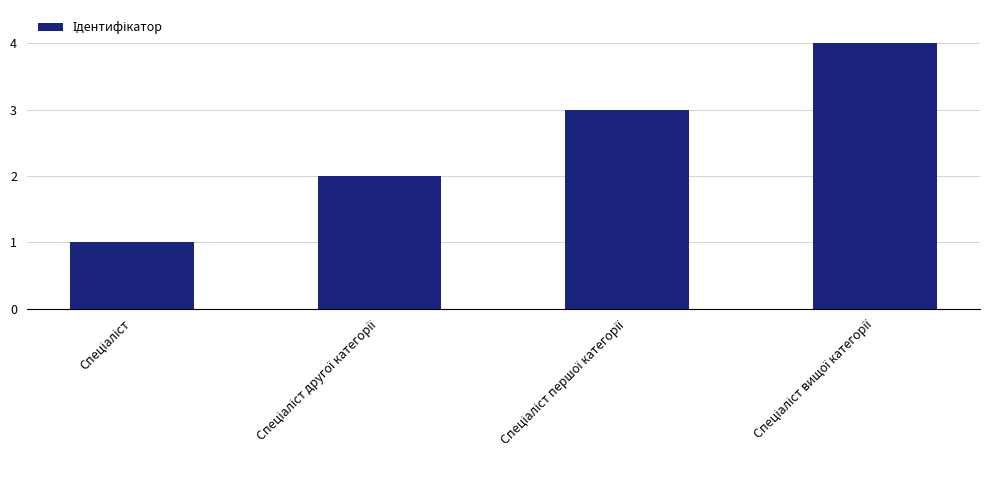

What is the difference between the maximum and minimum values?

3